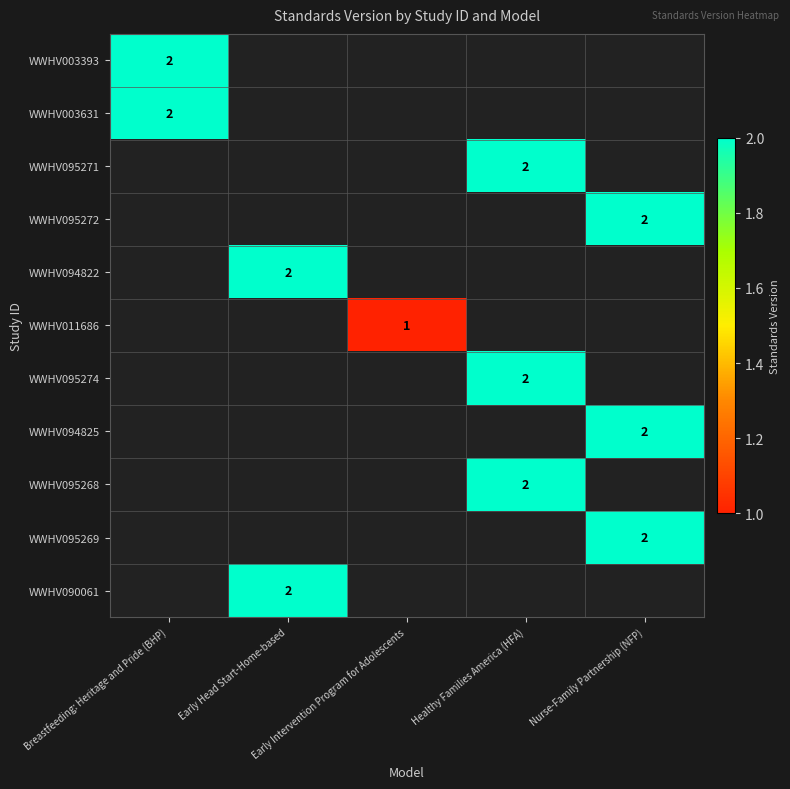

The WWHV095268 series shows 1.0 at Healthy Families America (HFA). True or false?

False